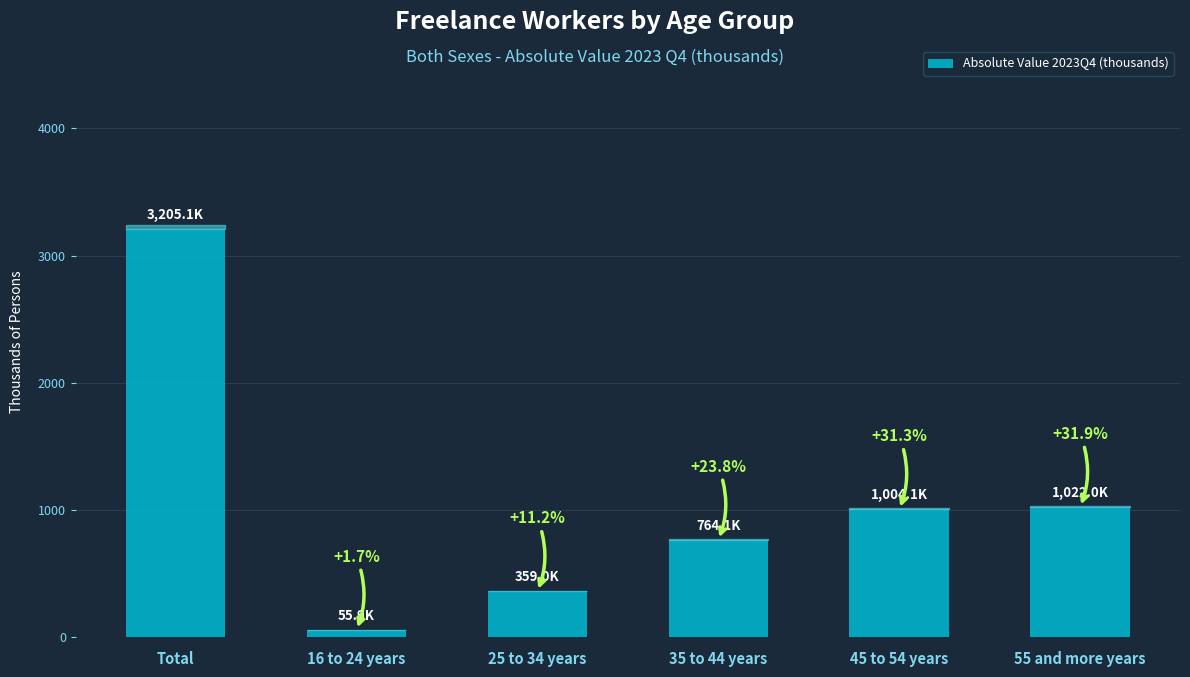

Reading left to right, what are all the values shown in this chart?

Total=3205.1	16 to 24 years=55.9	25 to 34 years=359.0	35 to 44 years=764.1	45 to 54 years=1004.1	55 and more years=1022.0